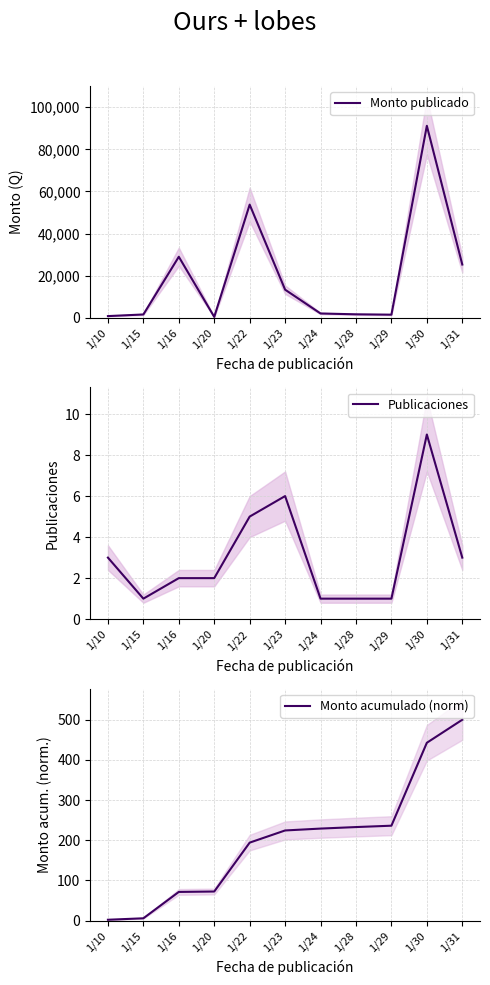

What is the value of the Publicaciones point at the 11th from the left?

3.0